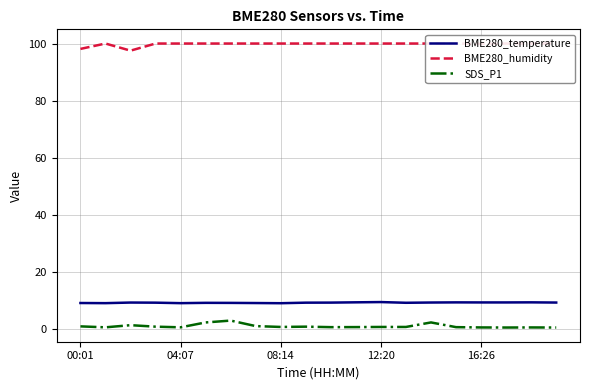

What is the total value across all series at 10?

110.0